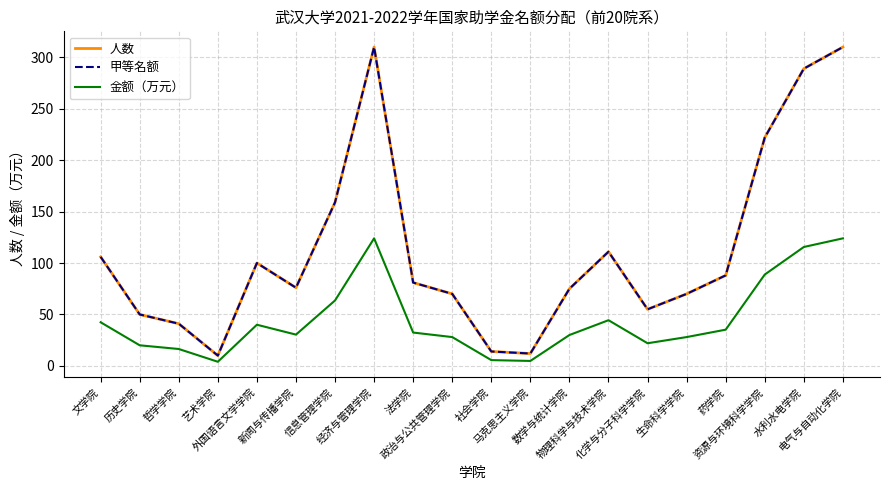

Is the value of 金额（万元） at 哲学学院 greater than the value of 人数 at 生命科学学院?

No